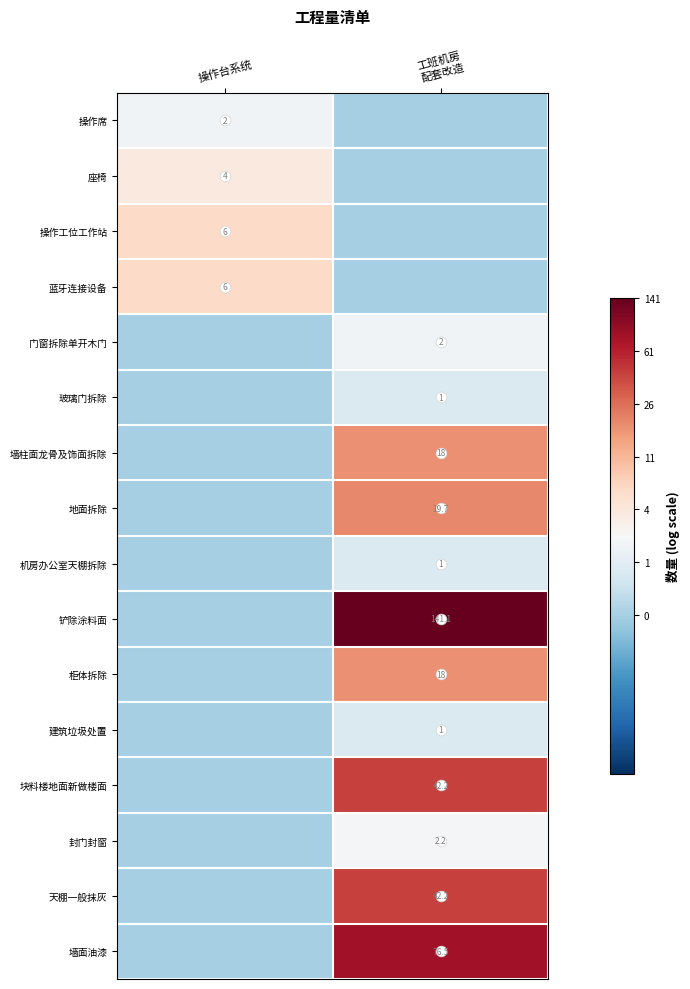

Which label corresponds to the largest value in the chart?

工班机房
配套改造